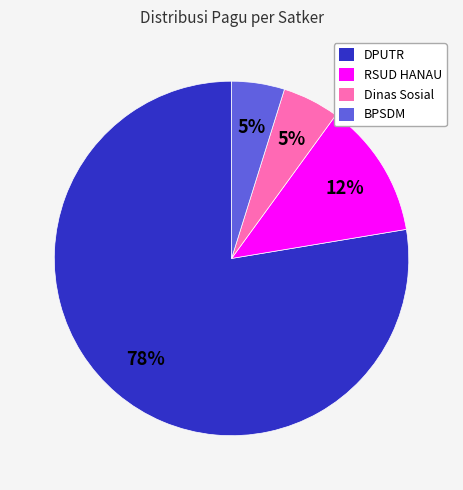

To the nearest percent, what is the average slice percentage?

25%